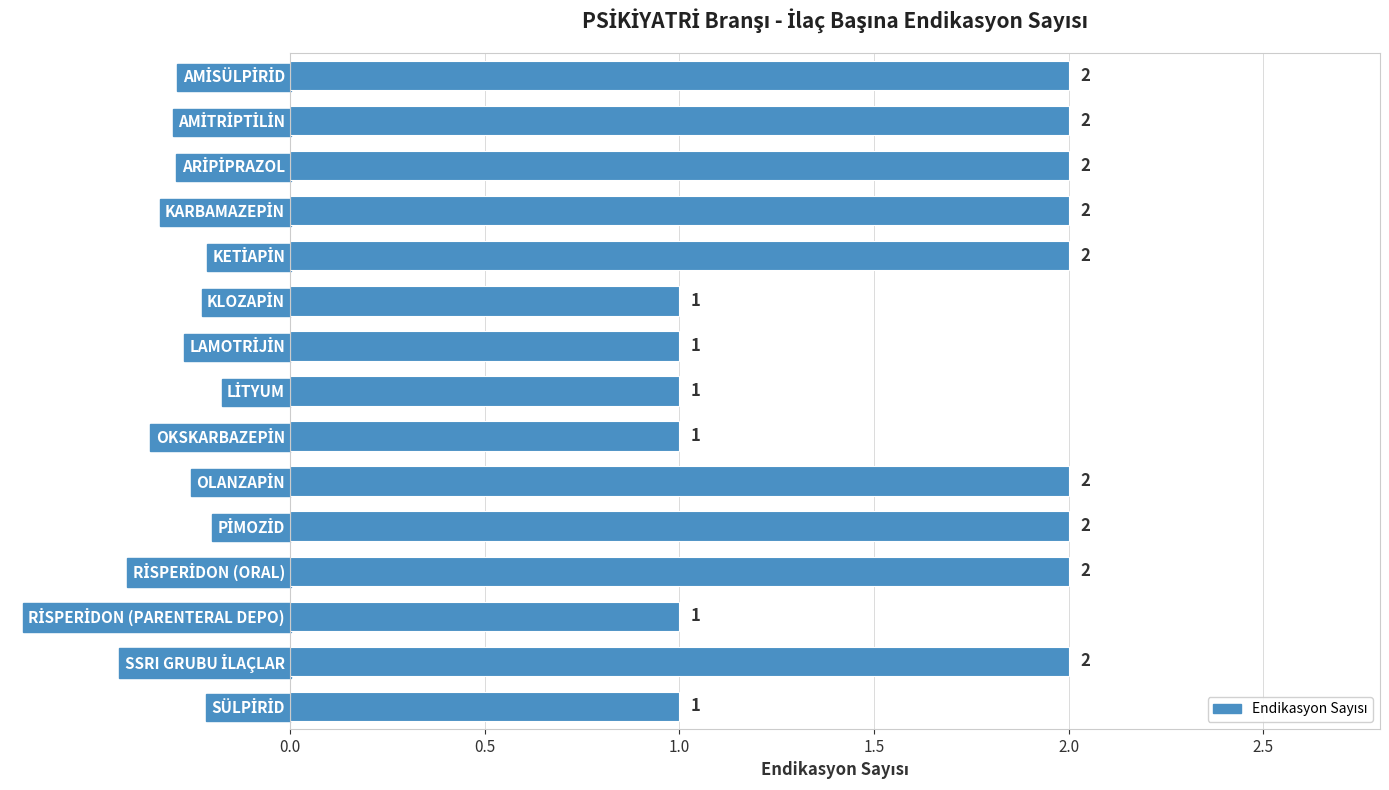

How many values are between 1 and 2?

15